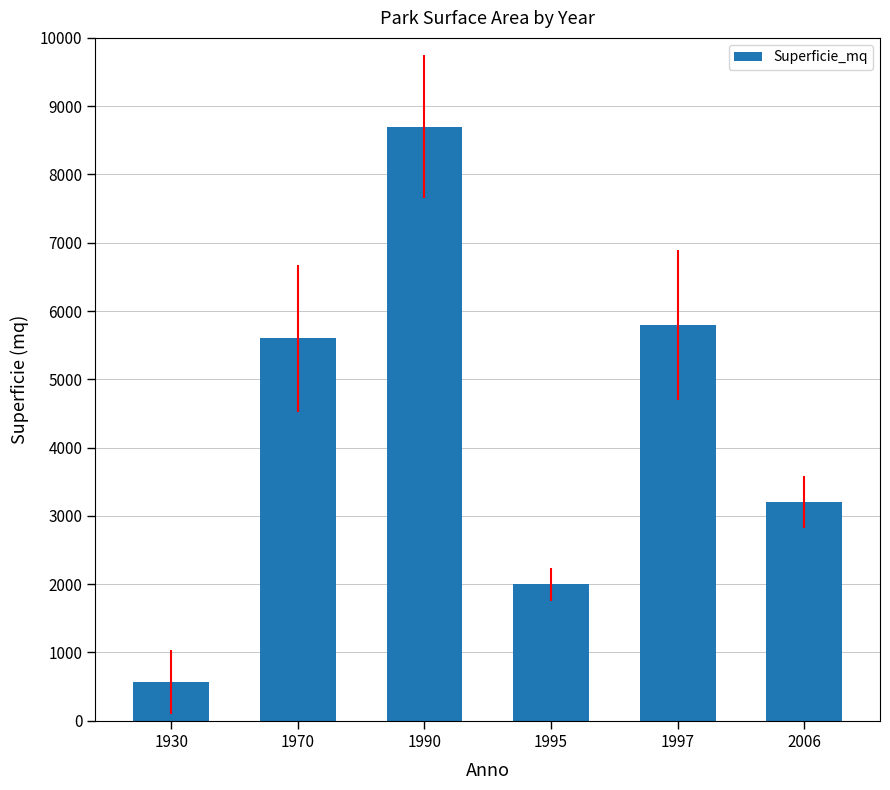

Reading left to right, what are all the values shown in this chart?

568	5600	8700	2000	5800	3200